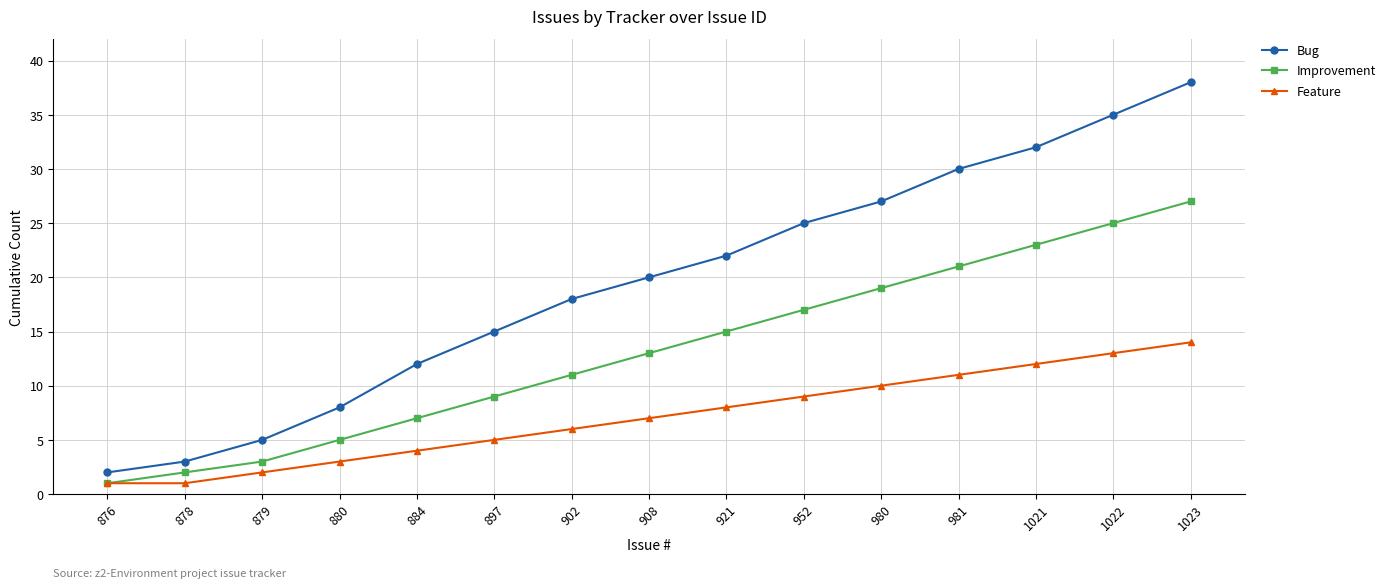

Which series has the largest total across all categories?

Bug